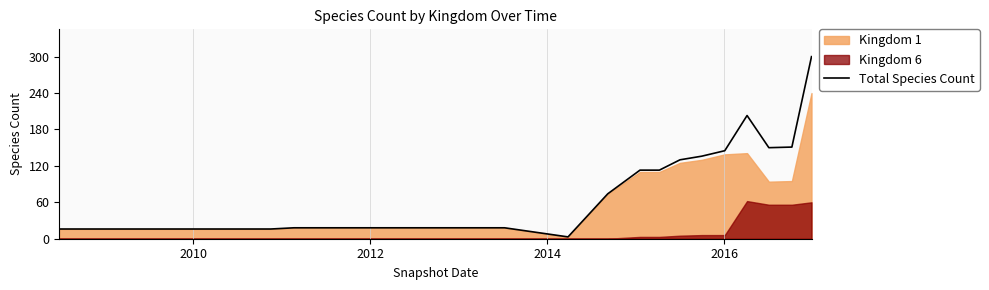

What is the maximum value for Total Species Count?

300